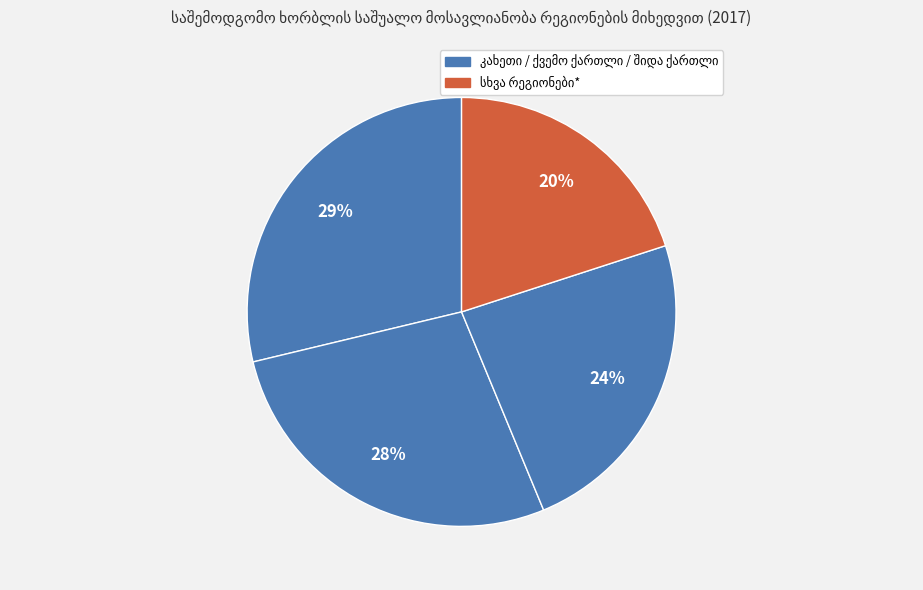

What percentage is the კახეთი slice, to the nearest percent?

29%